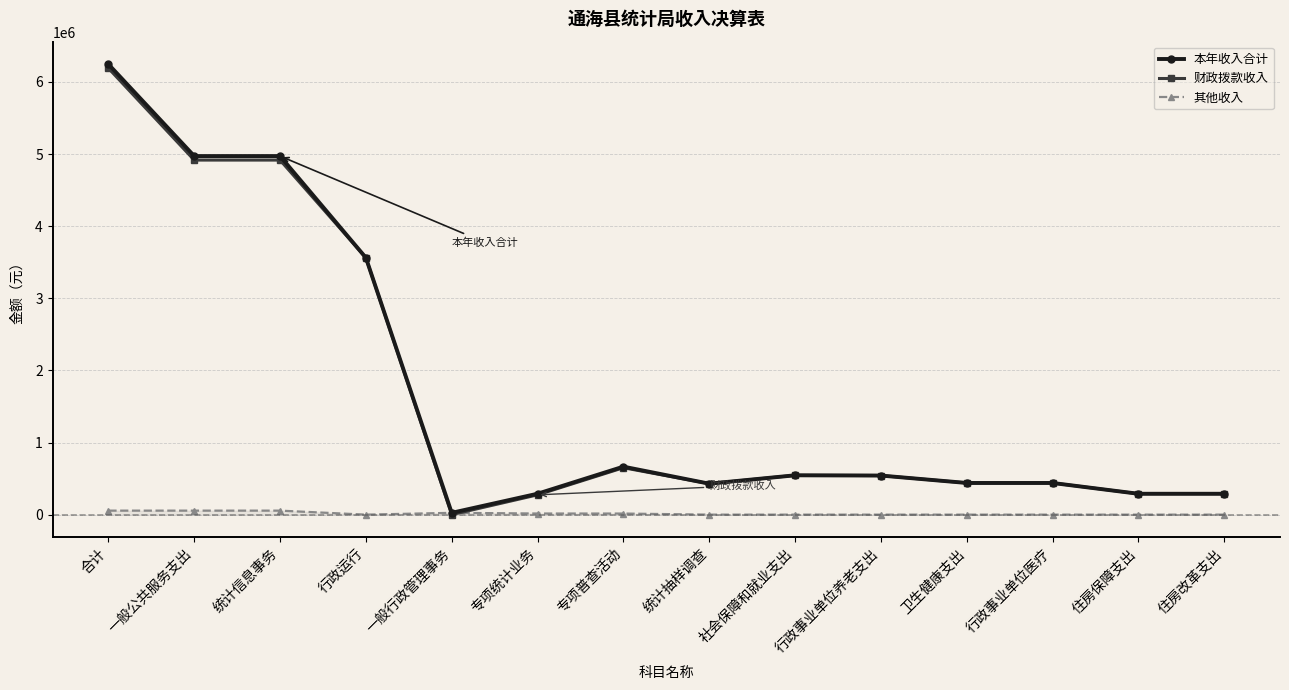

The 本年收入合计 series shows 4971839.7 at 一般公共服务支出. True or false?

True